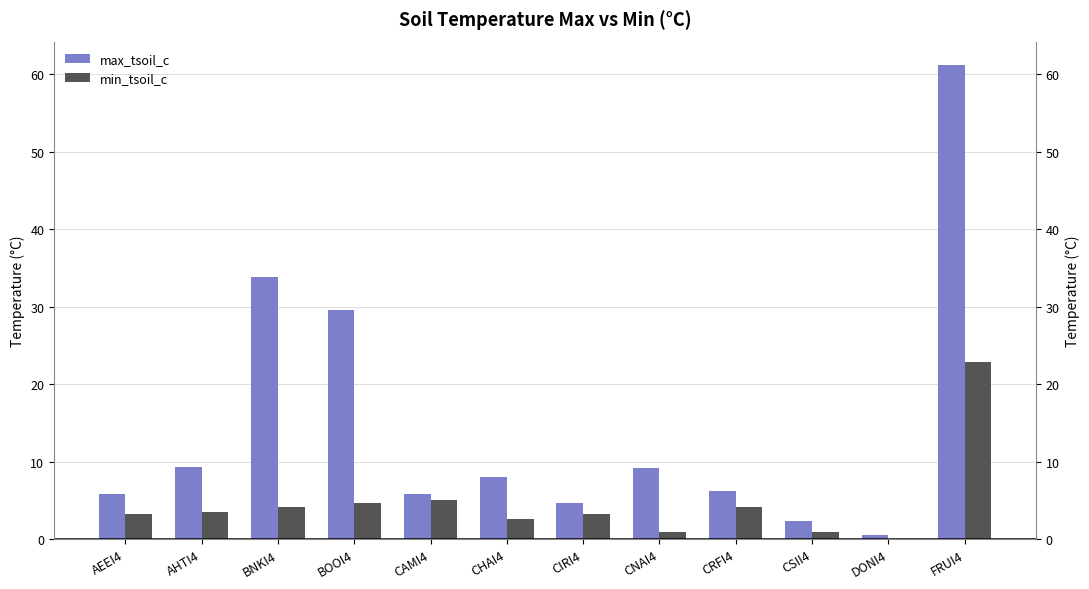

What are all the series names shown in the legend?

max_tsoil_c, min_tsoil_c